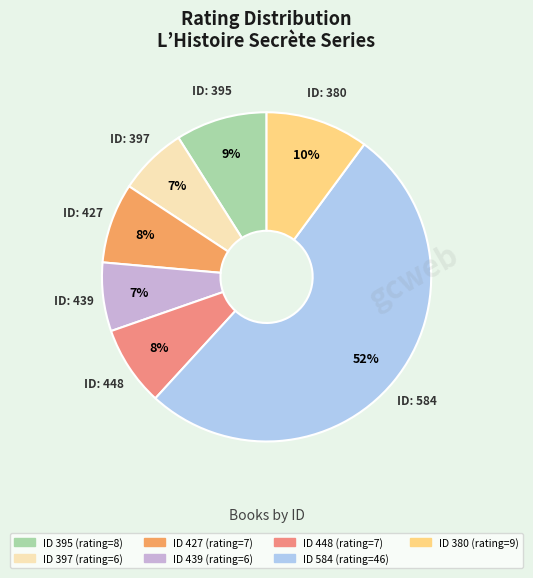

Is there a majority slice in this chart?

Yes